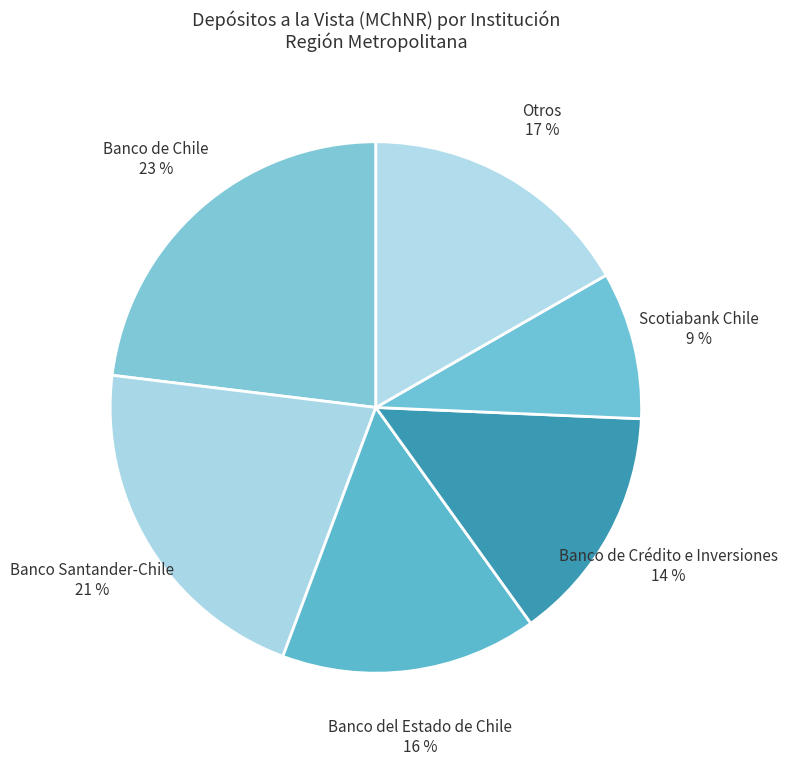

Which slice is the smallest?

Scotiabank Chile